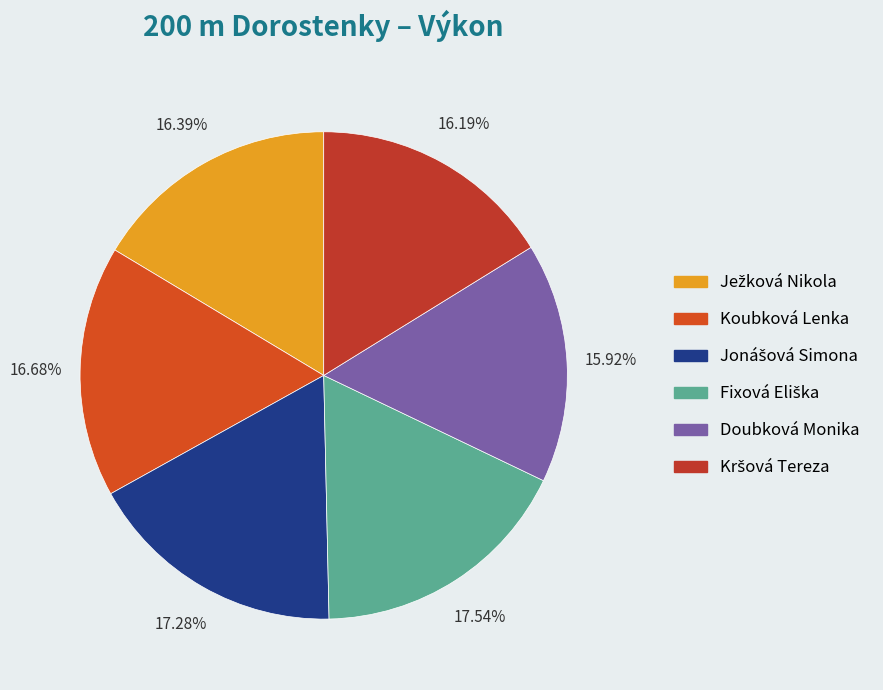

Count the number of slices in the pie.

6